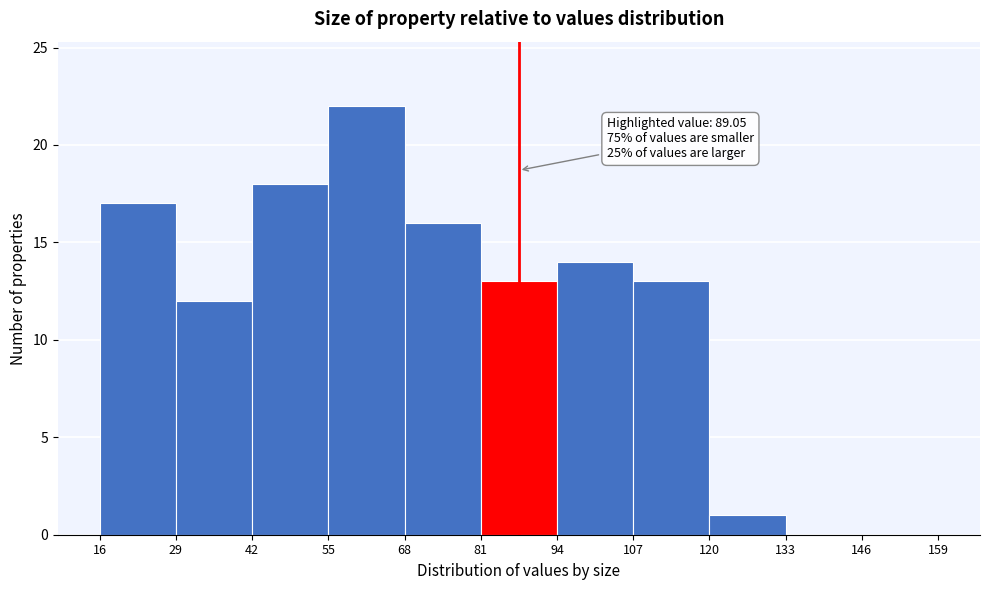

Over which range of the x-axis is the bar tallest?

55 to 68